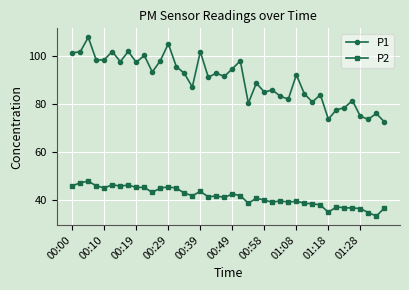

What are all the series names shown in the legend?

P1, P2